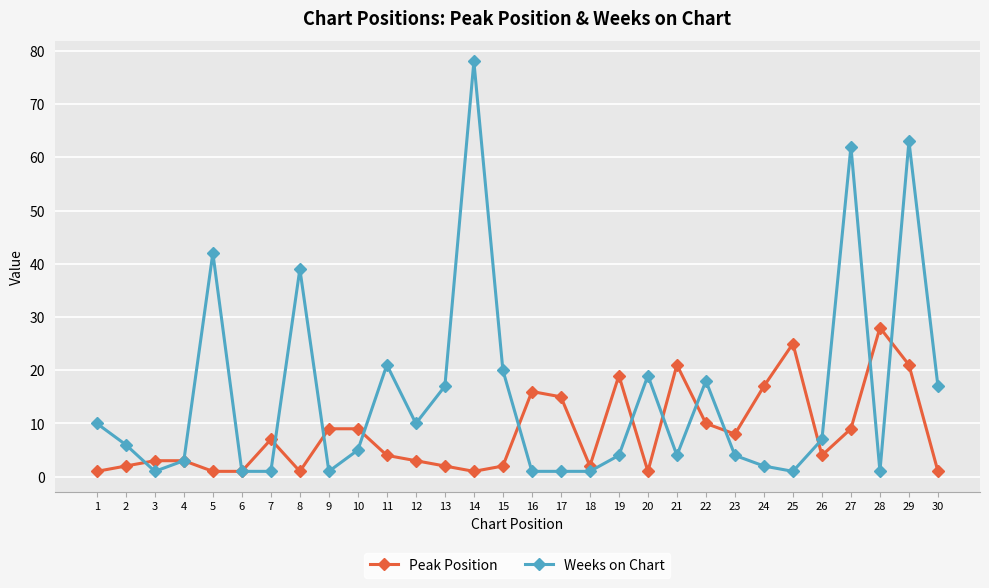

At which category is the sum across all series the highest?

29